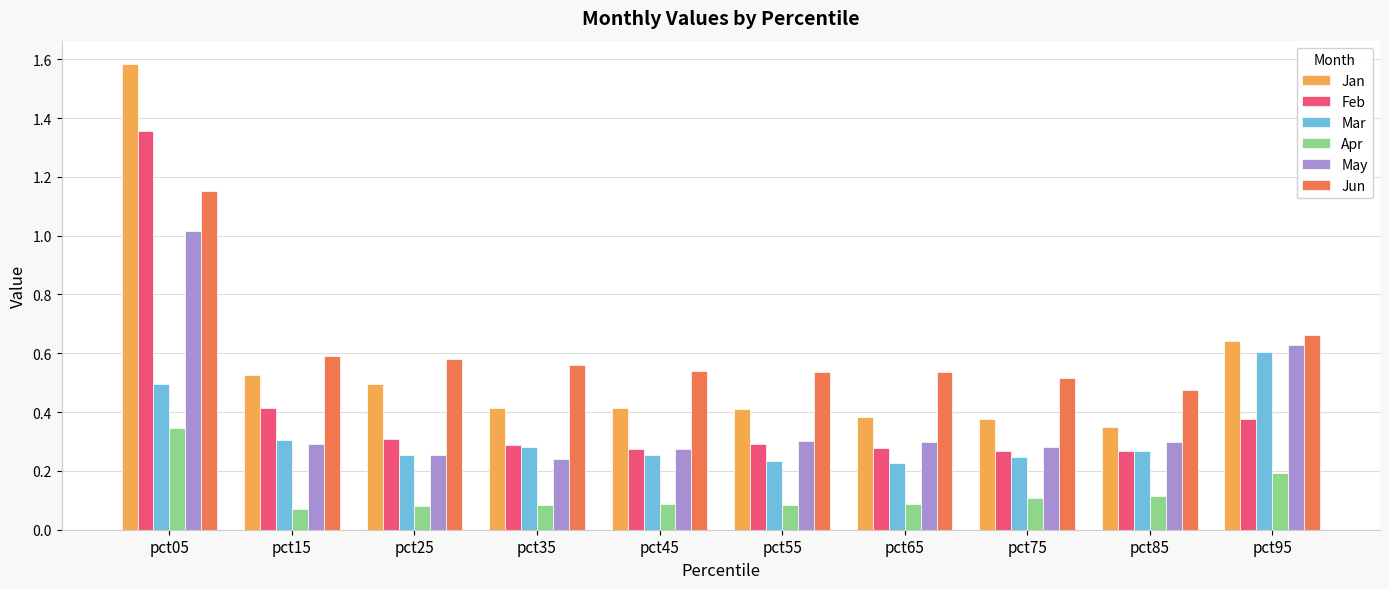

List the series in order of their peak value, highest first.

Jan, Feb, Jun, May, Mar, Apr